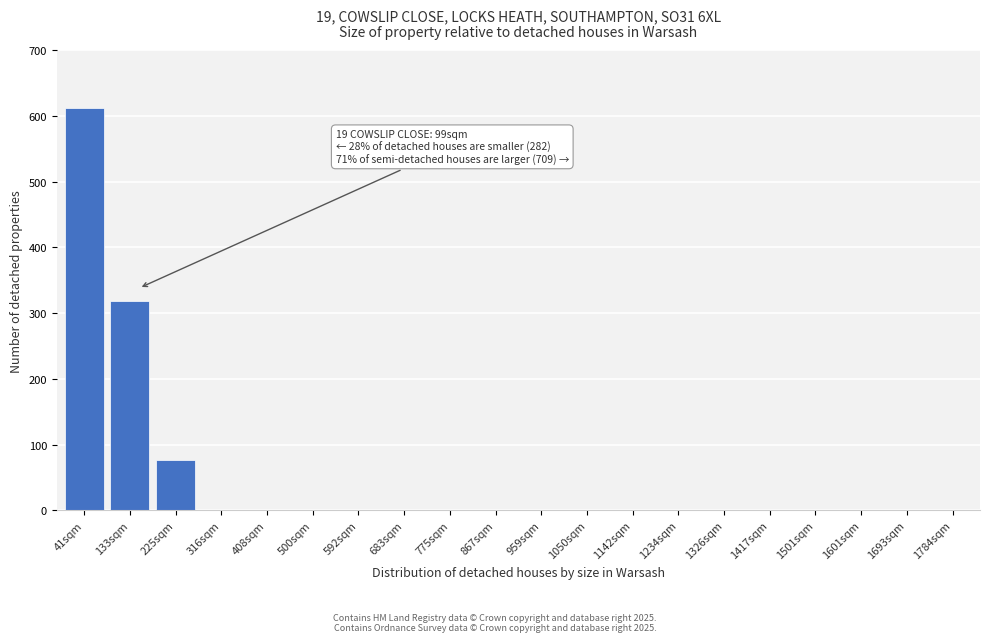

Reading left to right, list all the values displayed in this chart.

41sqm=612	133sqm=318	225sqm=77	316sqm=0	408sqm=0	500sqm=0	592sqm=0	683sqm=0	775sqm=0	867sqm=0	959sqm=0	1050sqm=0	1142sqm=0	1234sqm=0	1326sqm=0	1417sqm=0	1501sqm=0	1601sqm=0	1693sqm=0	1784sqm=0